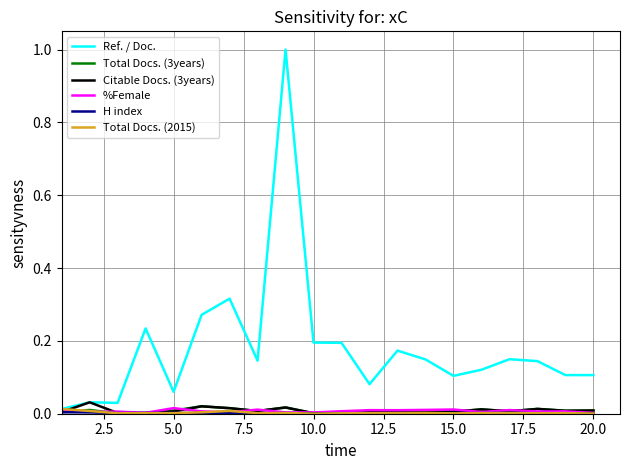

Which series has the largest total across all categories?

Ref. / Doc.